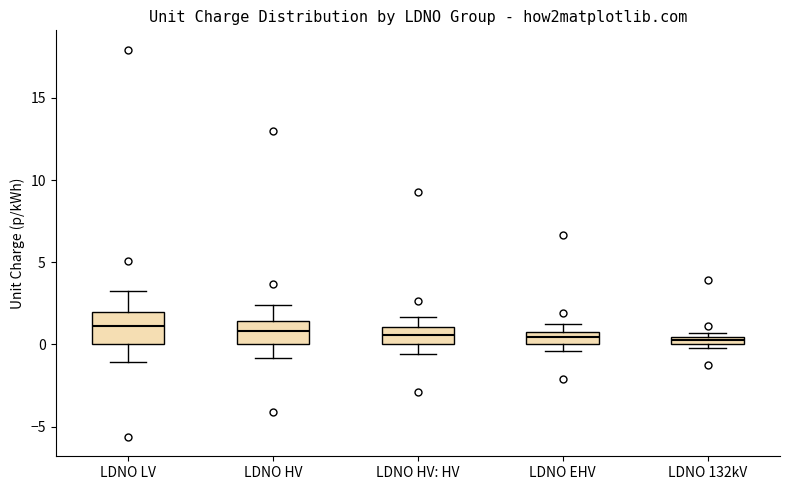

Which box is the tallest, from its lower edge to its upper edge?

LDNO LV